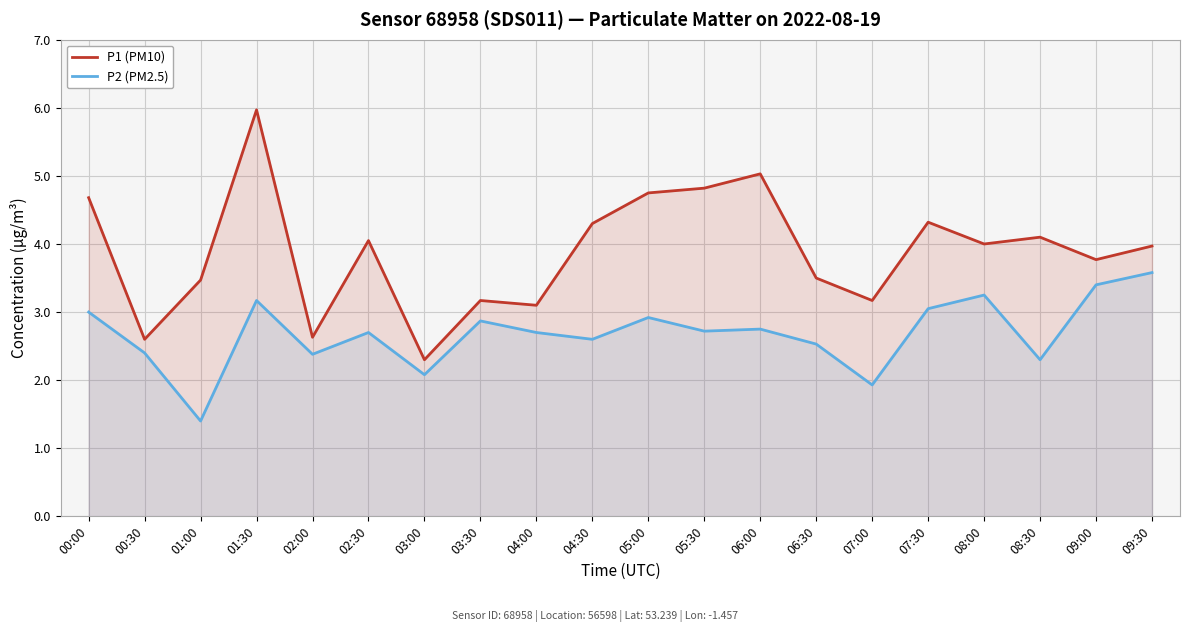

List the series in order of their overall mean, highest first.

P1 (PM10), P2 (PM2.5)